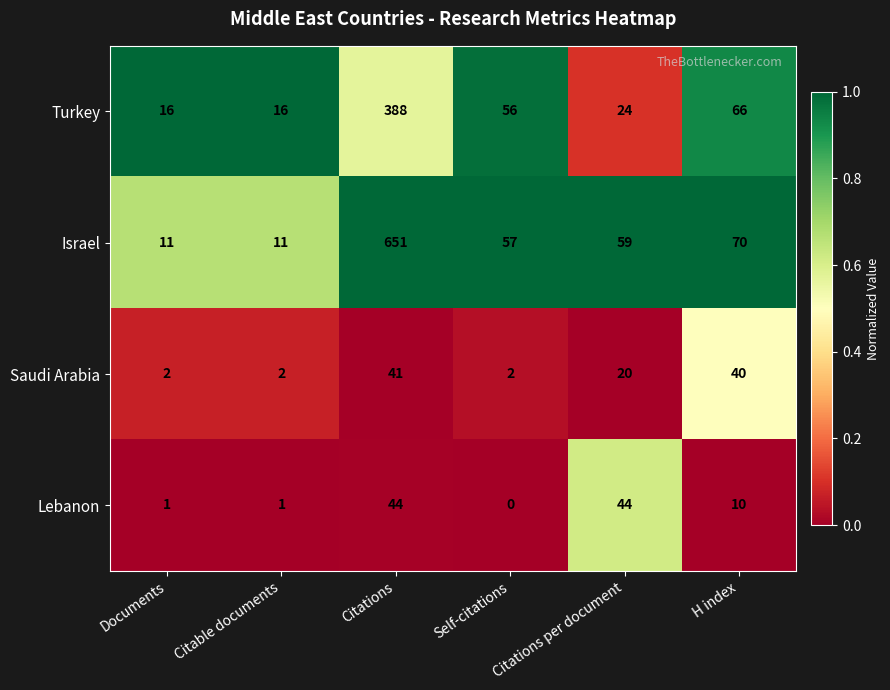

At which label is Saudi Arabia closest to 21?

Citations per document